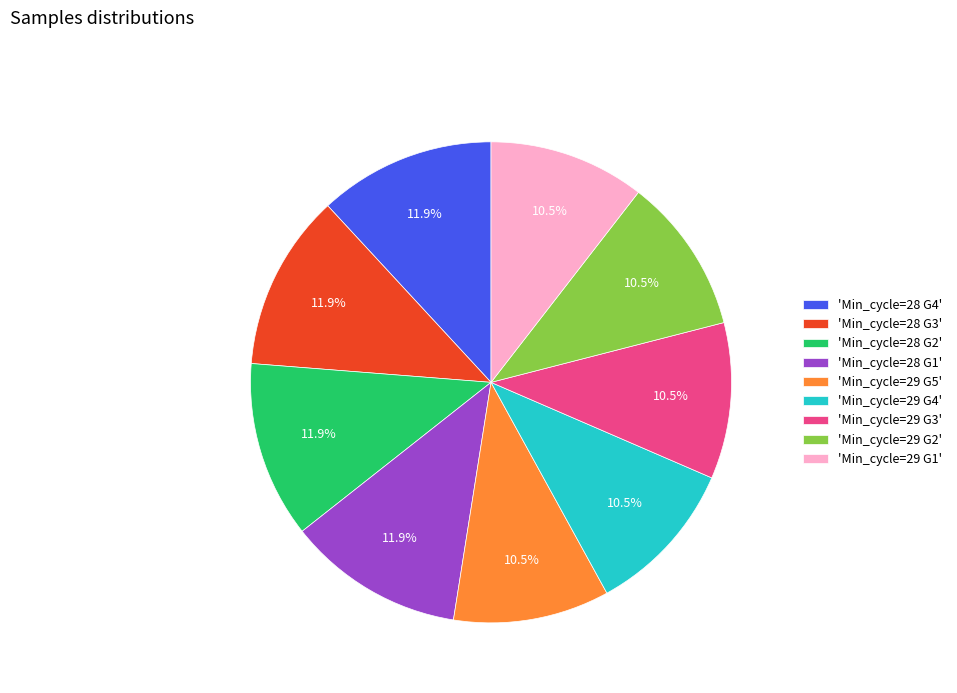

Does 'Min_cycle=29 G1' account for over 50% of the chart?

No